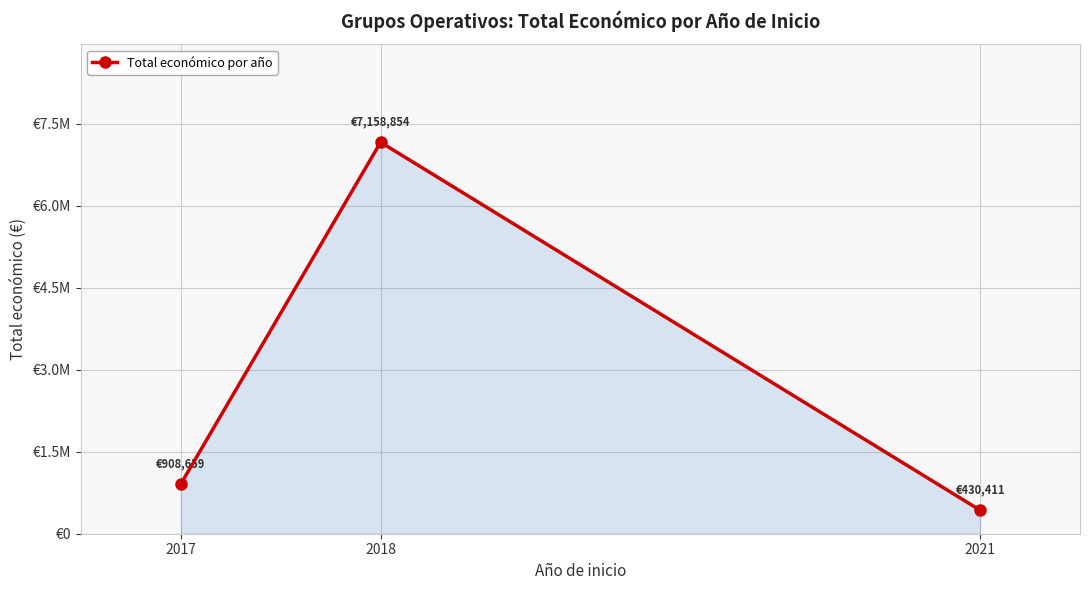

Does the chart have visible grid lines?

Yes